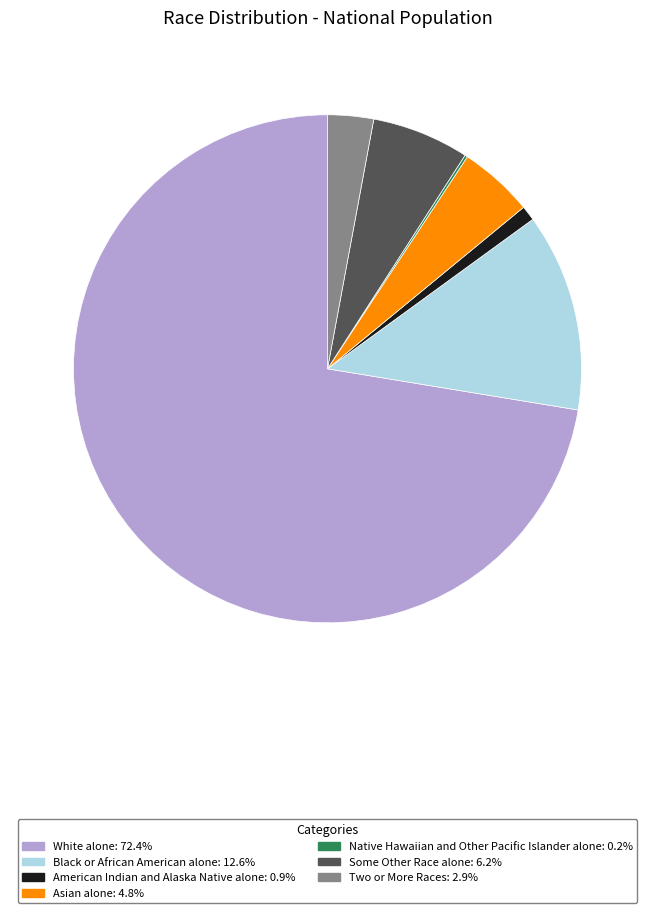

Is there any slice that represents more than half of the pie?

Yes